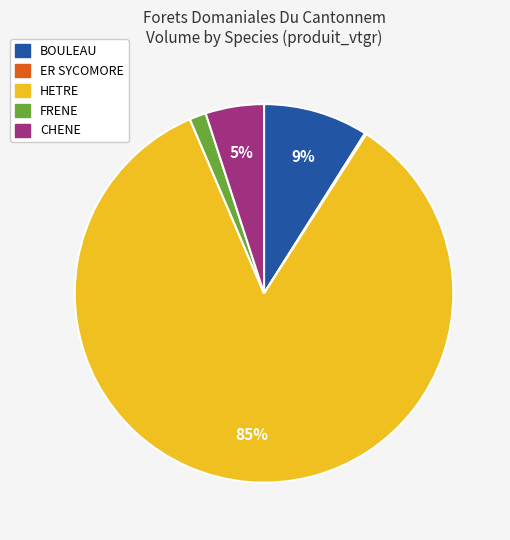

What percentage is the HETRE slice, to the nearest percent?

85%